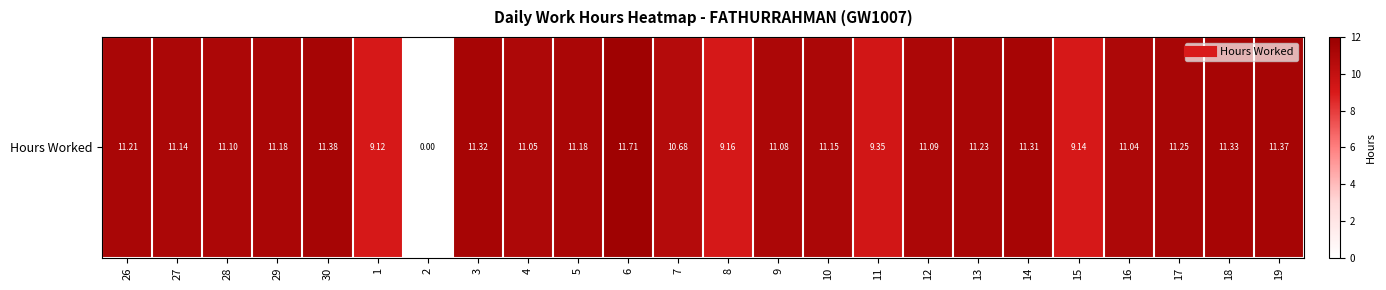

Rank the categories by value from highest to lowest.

6, 30, 19, 18, 3, 14, 17, 13, 26, 29, 5, 10, 27, 28, 12, 9, 4, 16, 7, 11, 8, 15, 1, 2